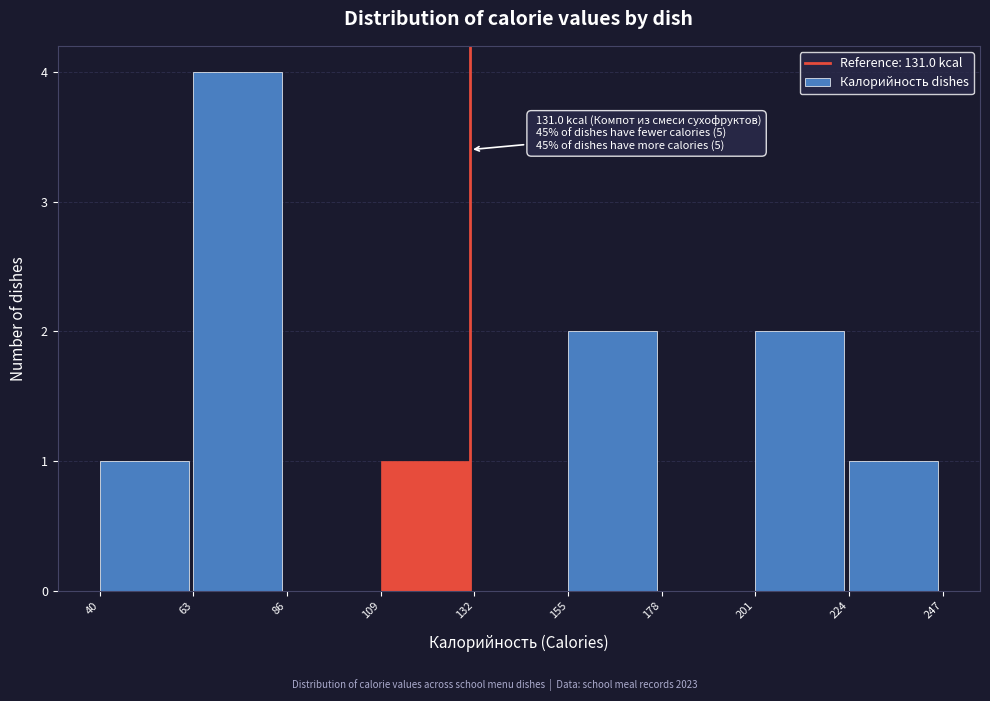

Which range on the x-axis has the tallest bar?

63 to 86